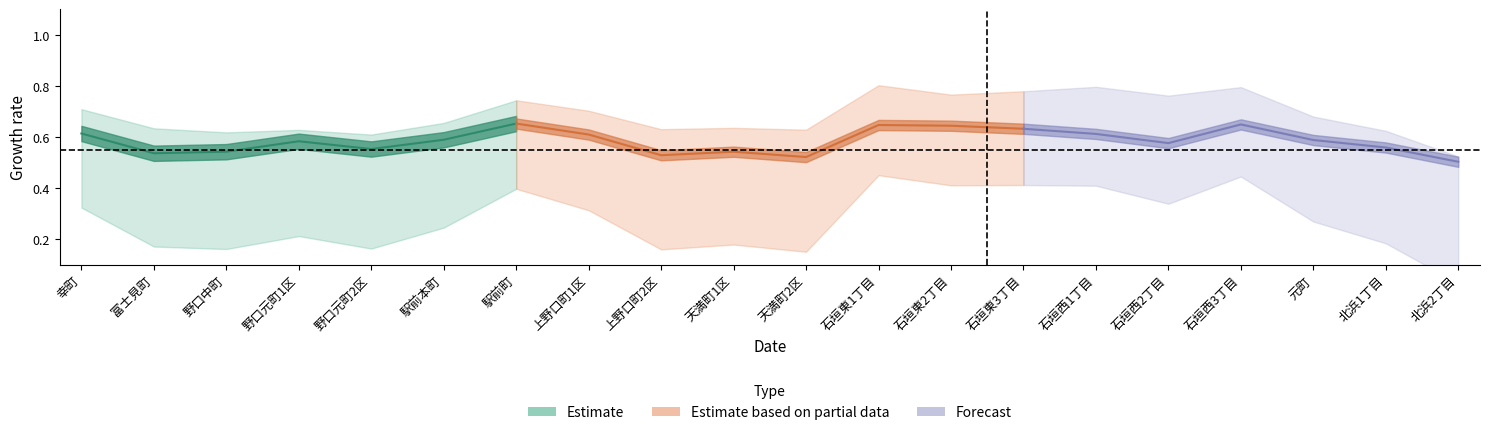

What position from the right is 天満町1区?

11